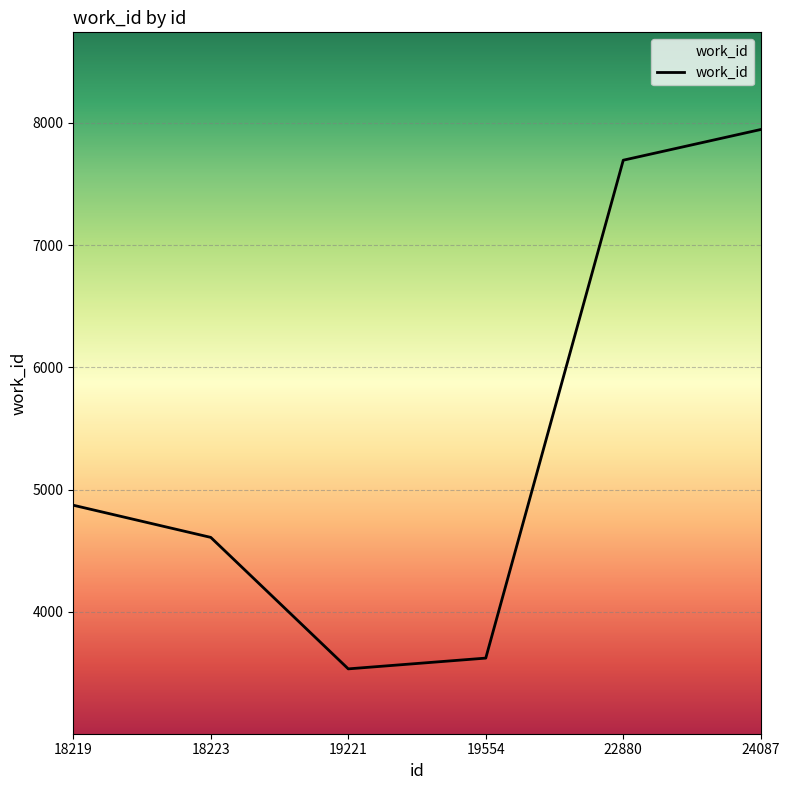

What is the sum of all values?

32280